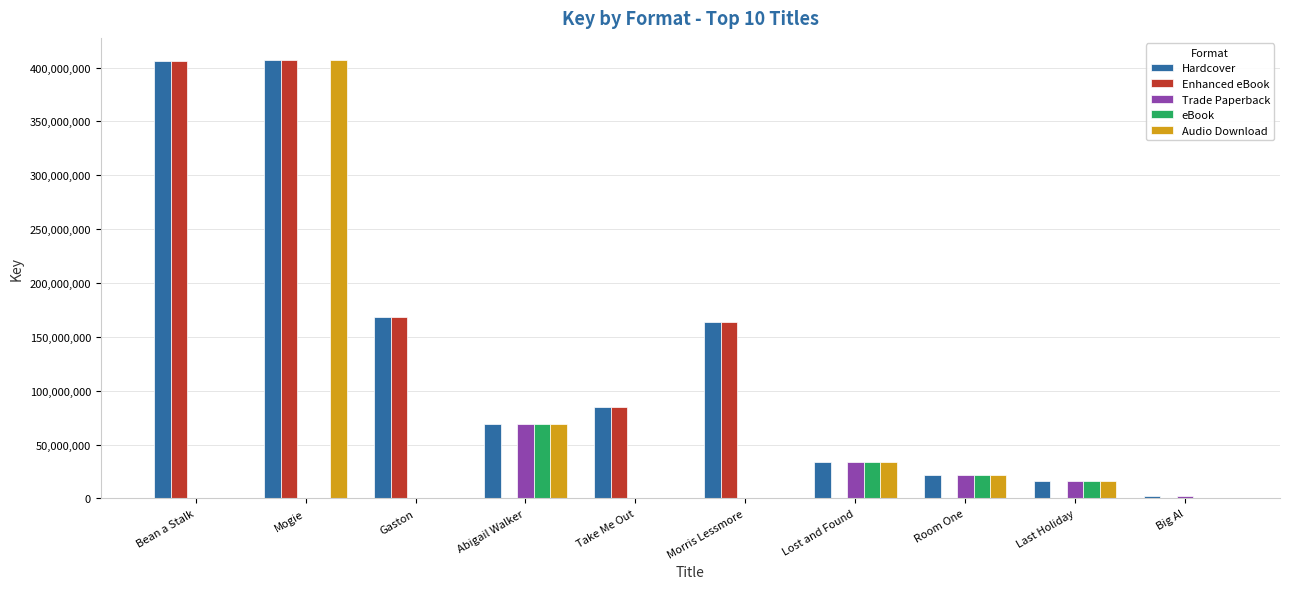

How many series are shown in this chart?

5